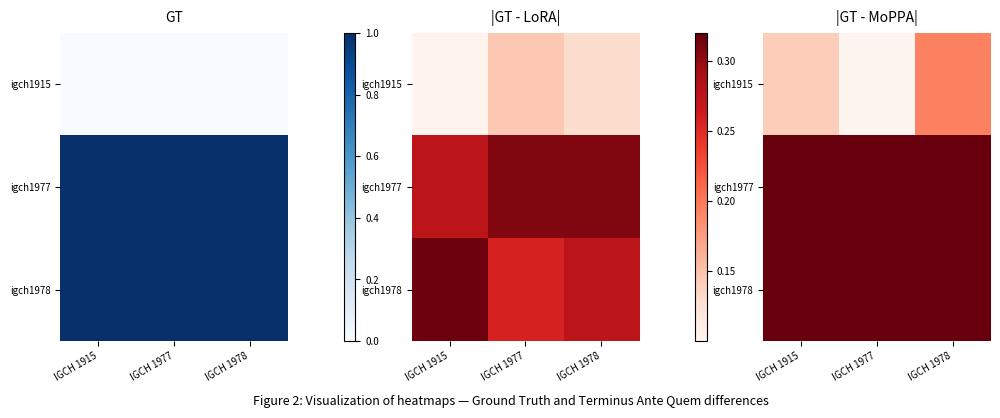

Which series has the largest range (max minus min)?

igch1915